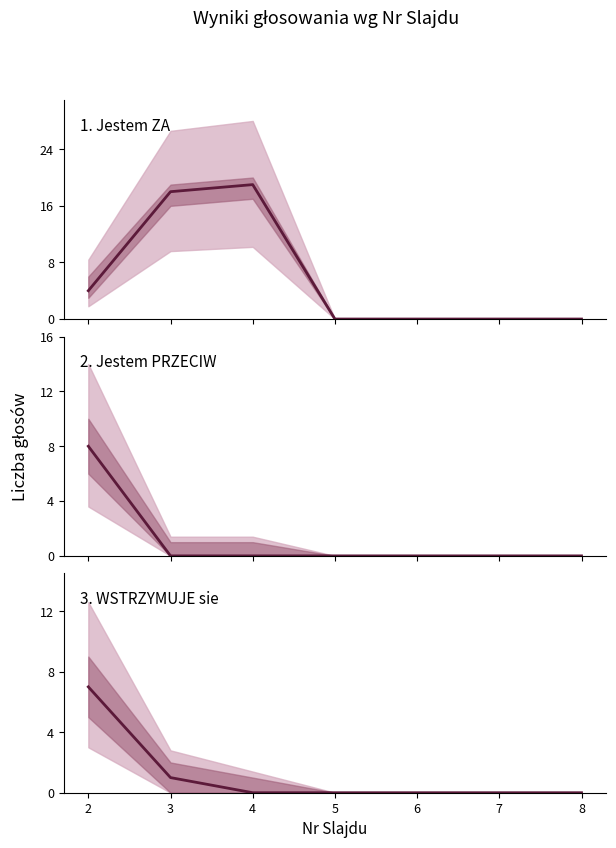

Is this an area chart (filled region under the line)?

No